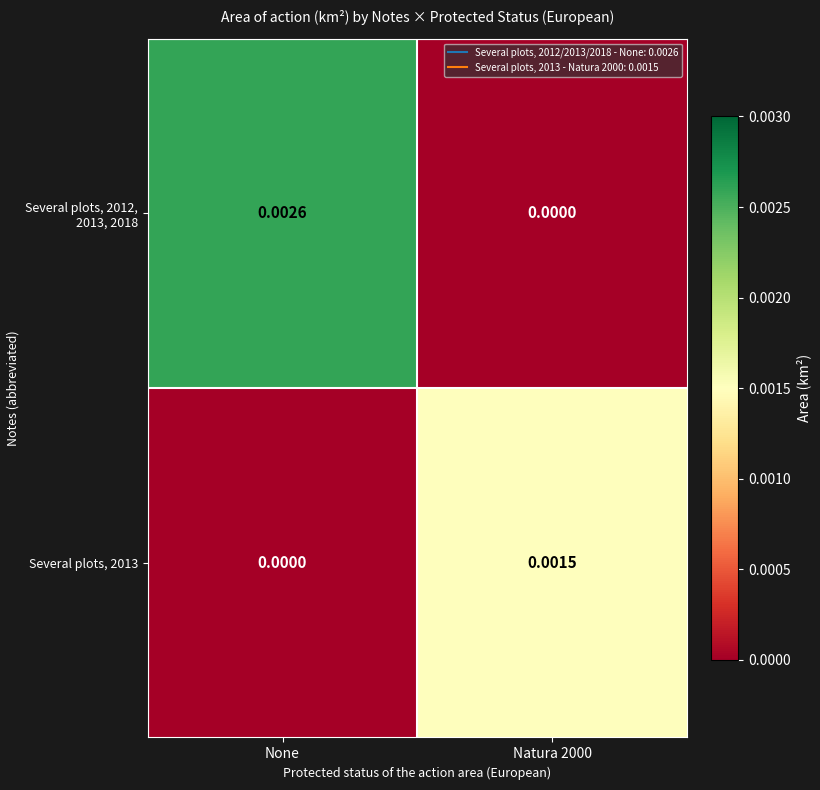

At which category is the sum across all series the highest?

None